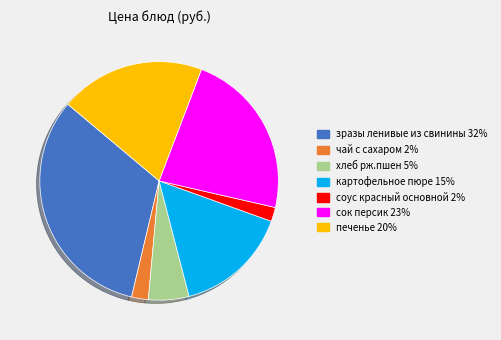

True or false: зразы ленивые из свинины 32% accounts for 46% of the total.

False